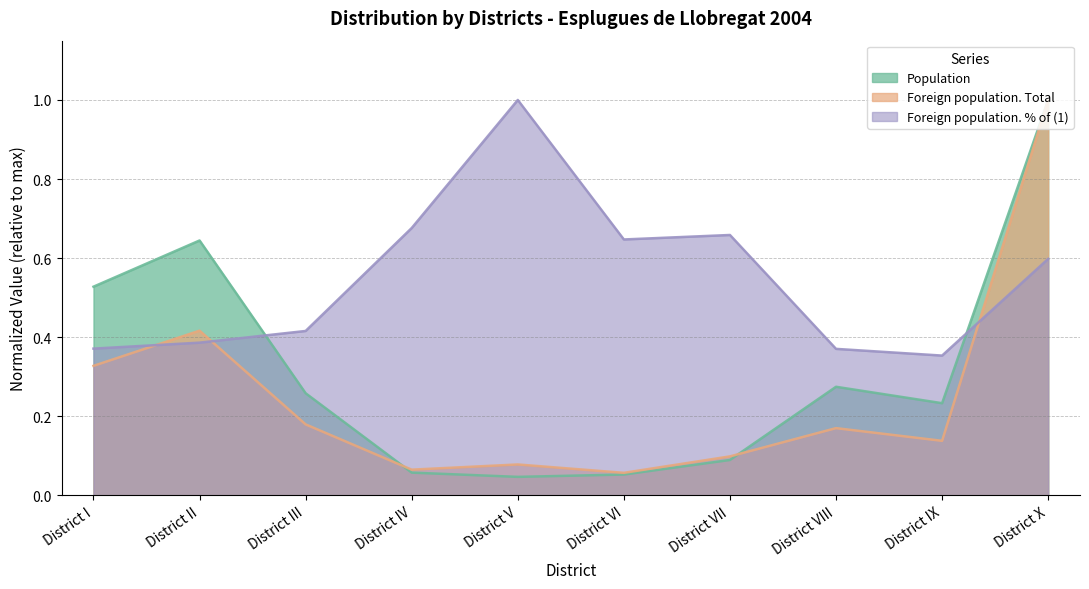

The Foreign population. % of (1) series shows 0.4 at District I. True or false?

True